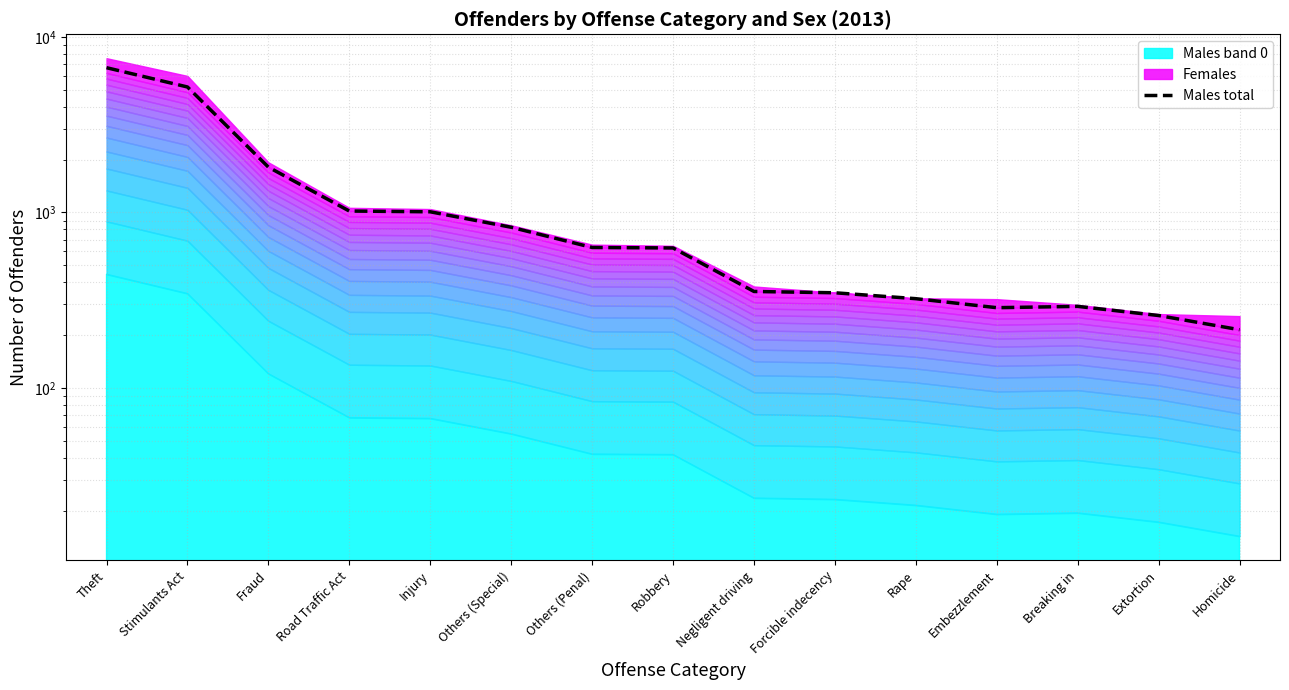

Reading left to right, transcribe all the data shown in this chart.

6673	5182	1812	1019	1009	824	632	628	355	349	323	287	292	259	215